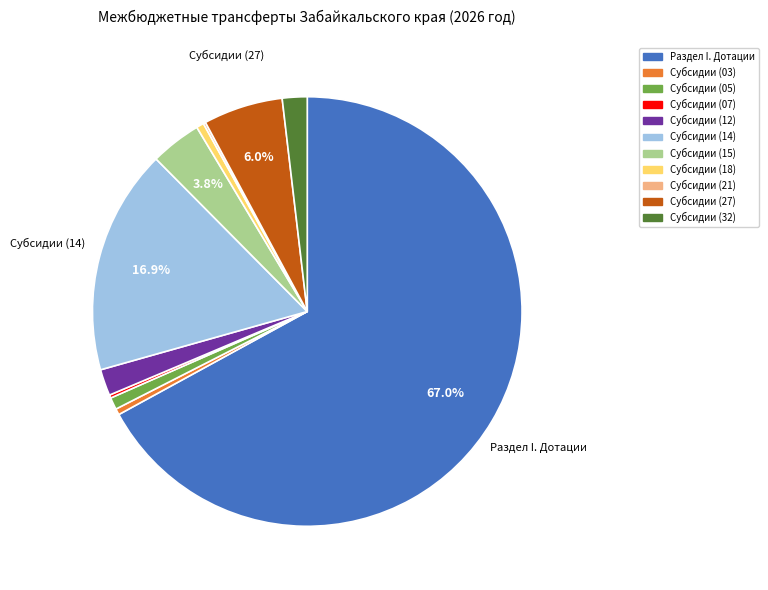

Which category has the biggest portion of the pie?

Раздел I. Дотации